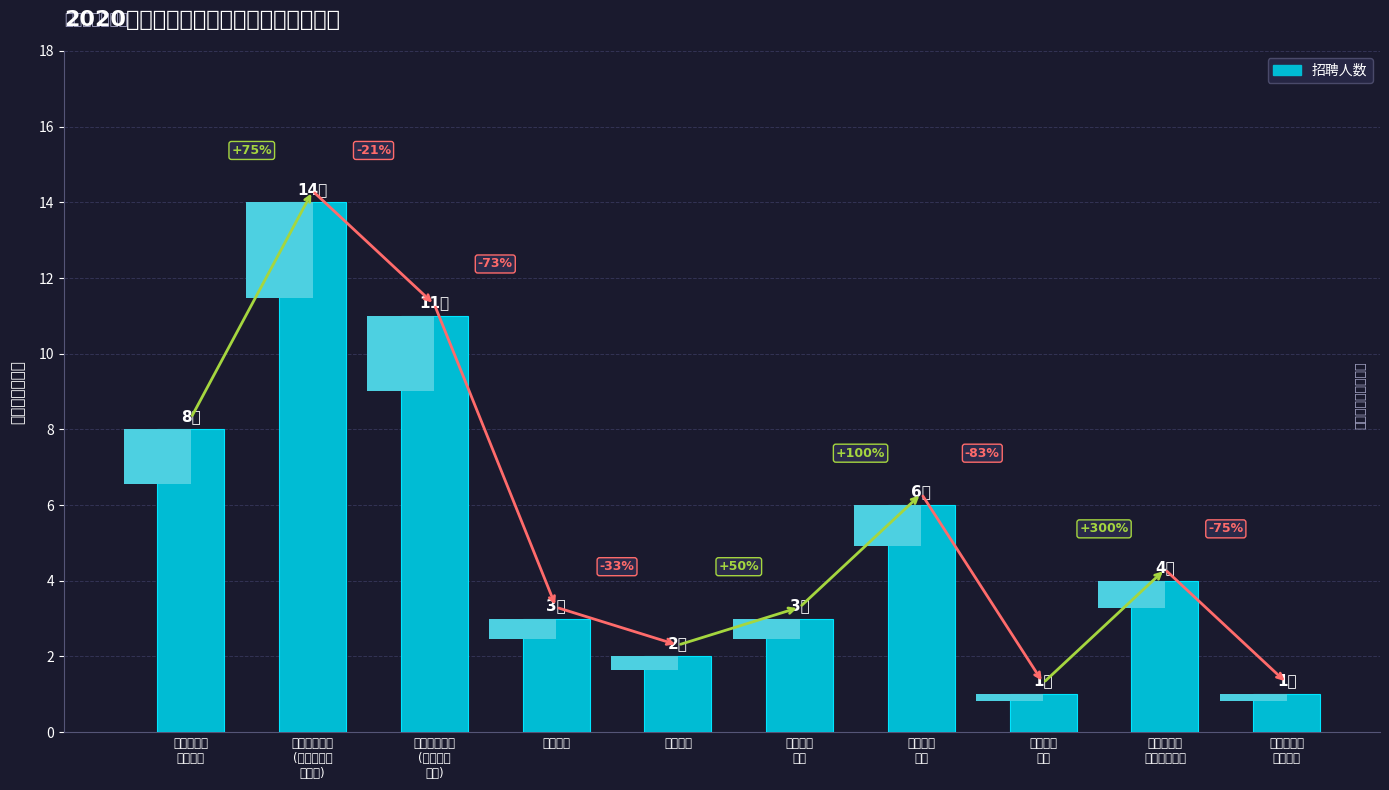

The value at 商务外语
学院 is 1. True or false?

False